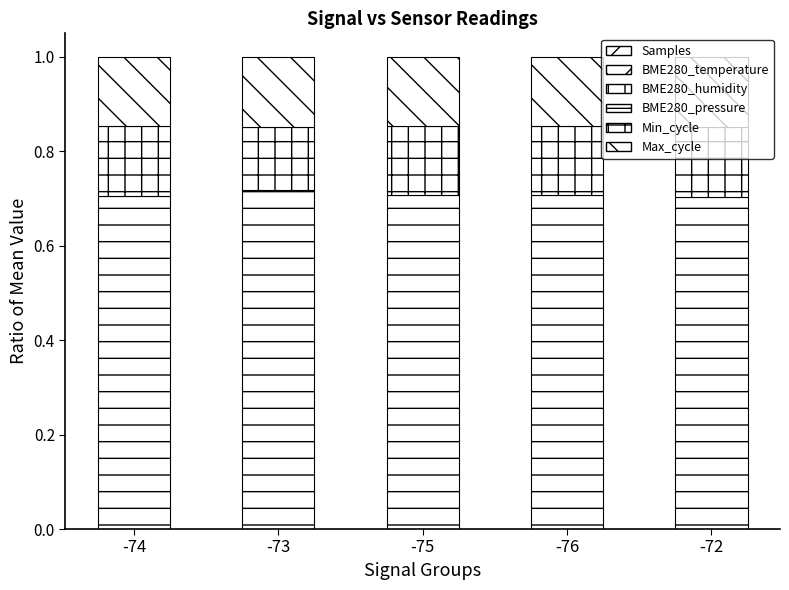

How many data points does each series have?

5